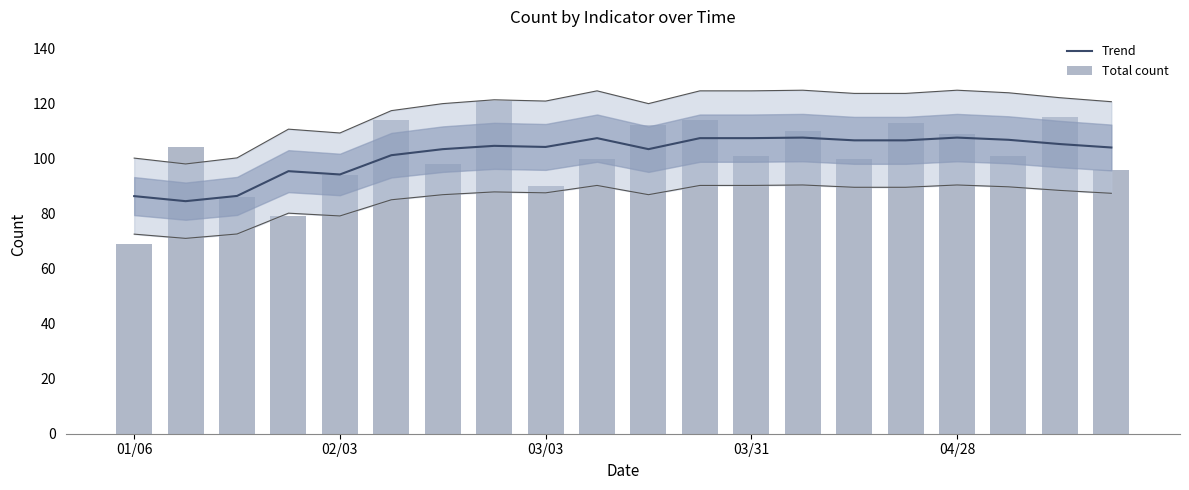

How many groups of bars are there?

20